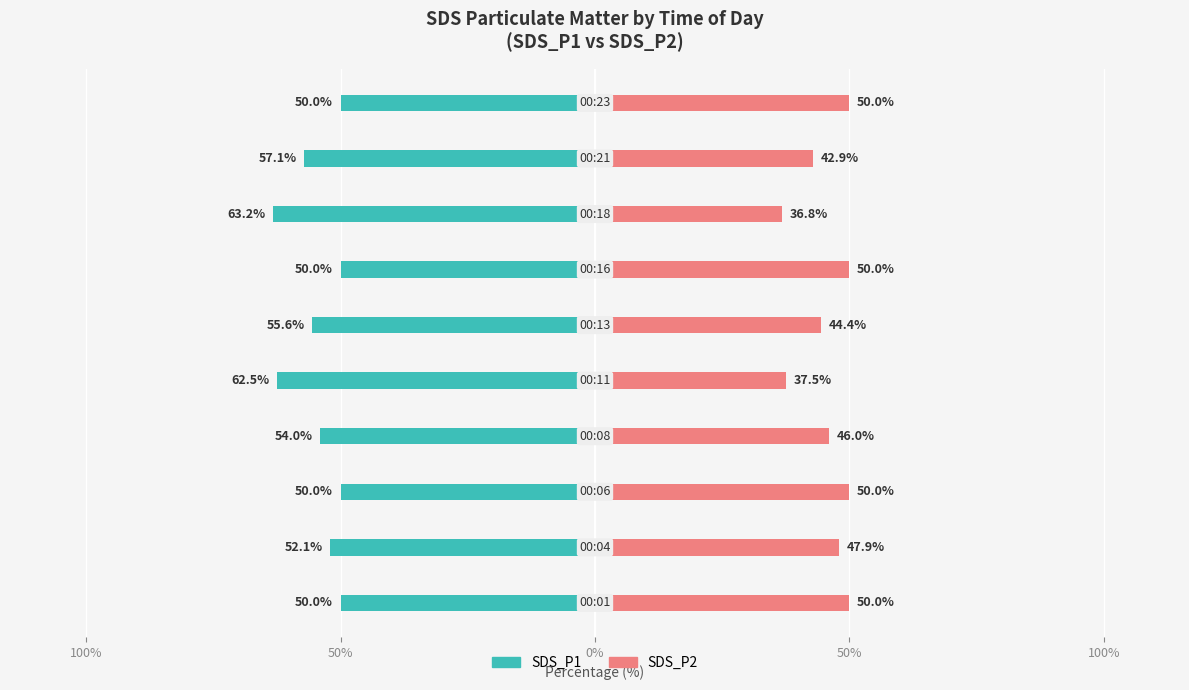

How many data points in SDS_P2 are less than 47?

5